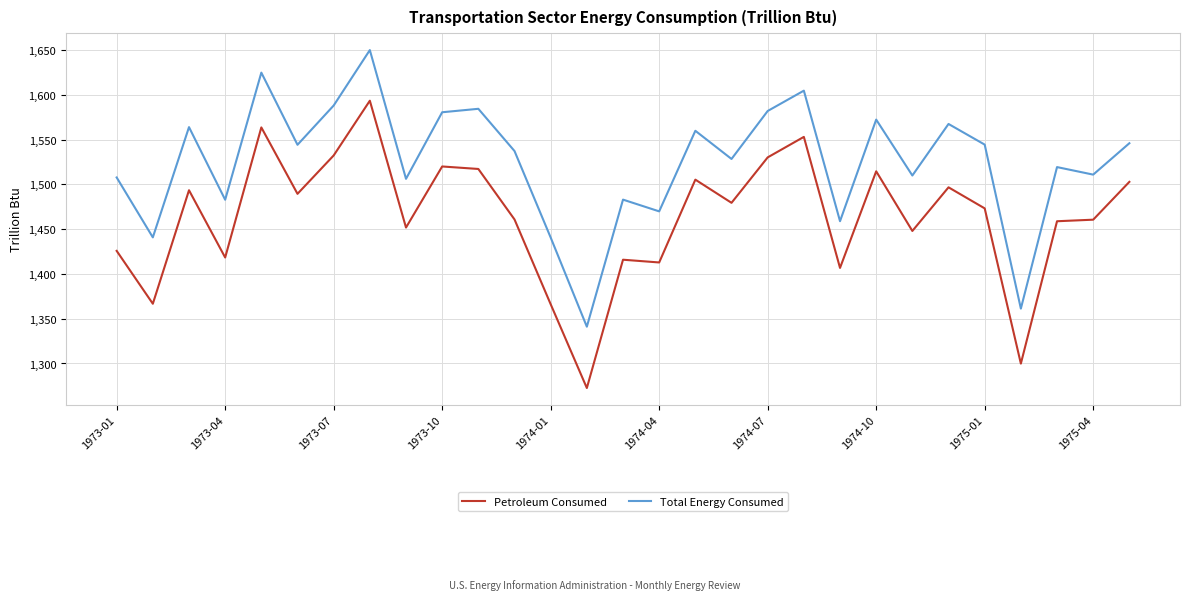

What is the maximum value for Petroleum Consumed?

1593.3